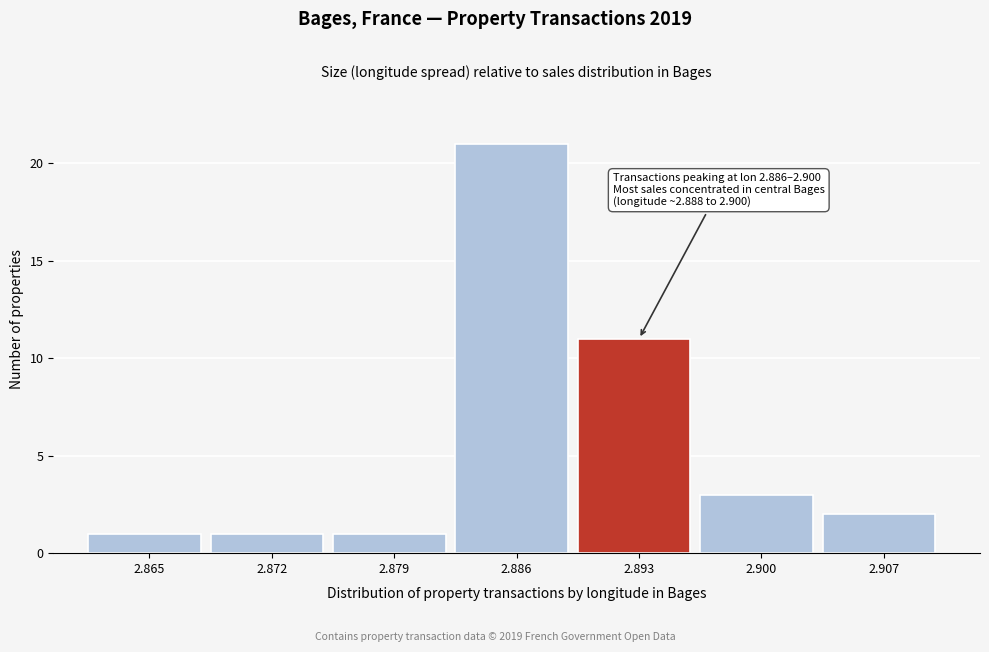

Reading right to left, extract all data points from this chart.

2	3	11	21	1	1	1